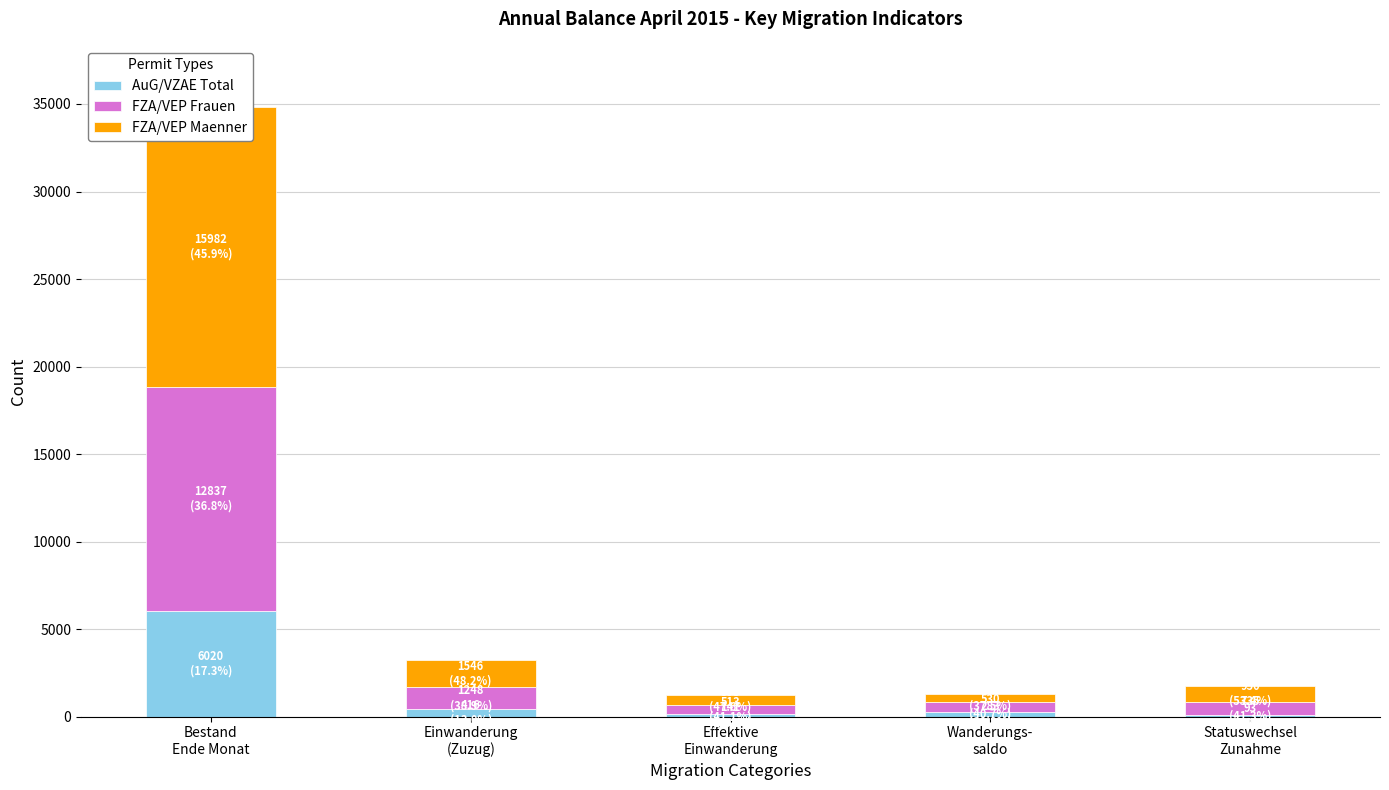

At which label is FZA/VEP Maenner closest to 8235?

Einwanderung
(Zuzug)